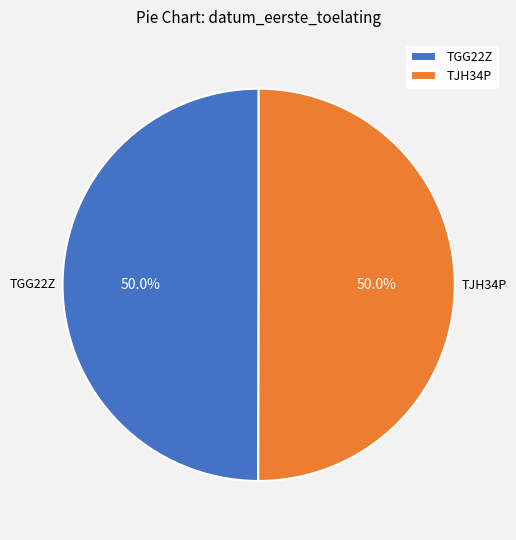

Is it true that TJH34P is 50% of the pie?

True